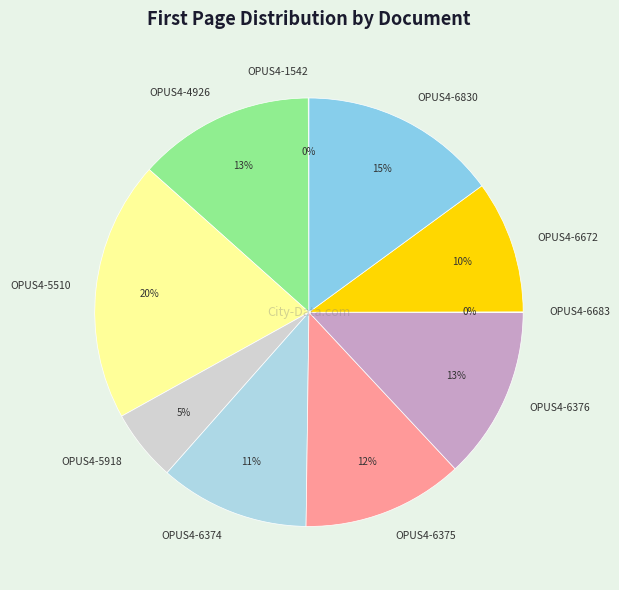

Which has a higher value, OPUS4-6376 or OPUS4-6830?

OPUS4-6830